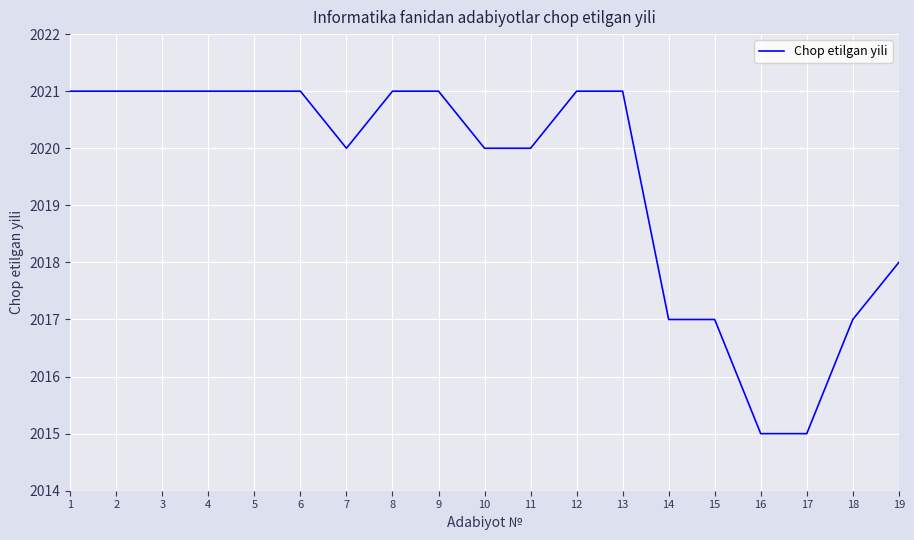

What is the change in value from 9 to 14?

-4